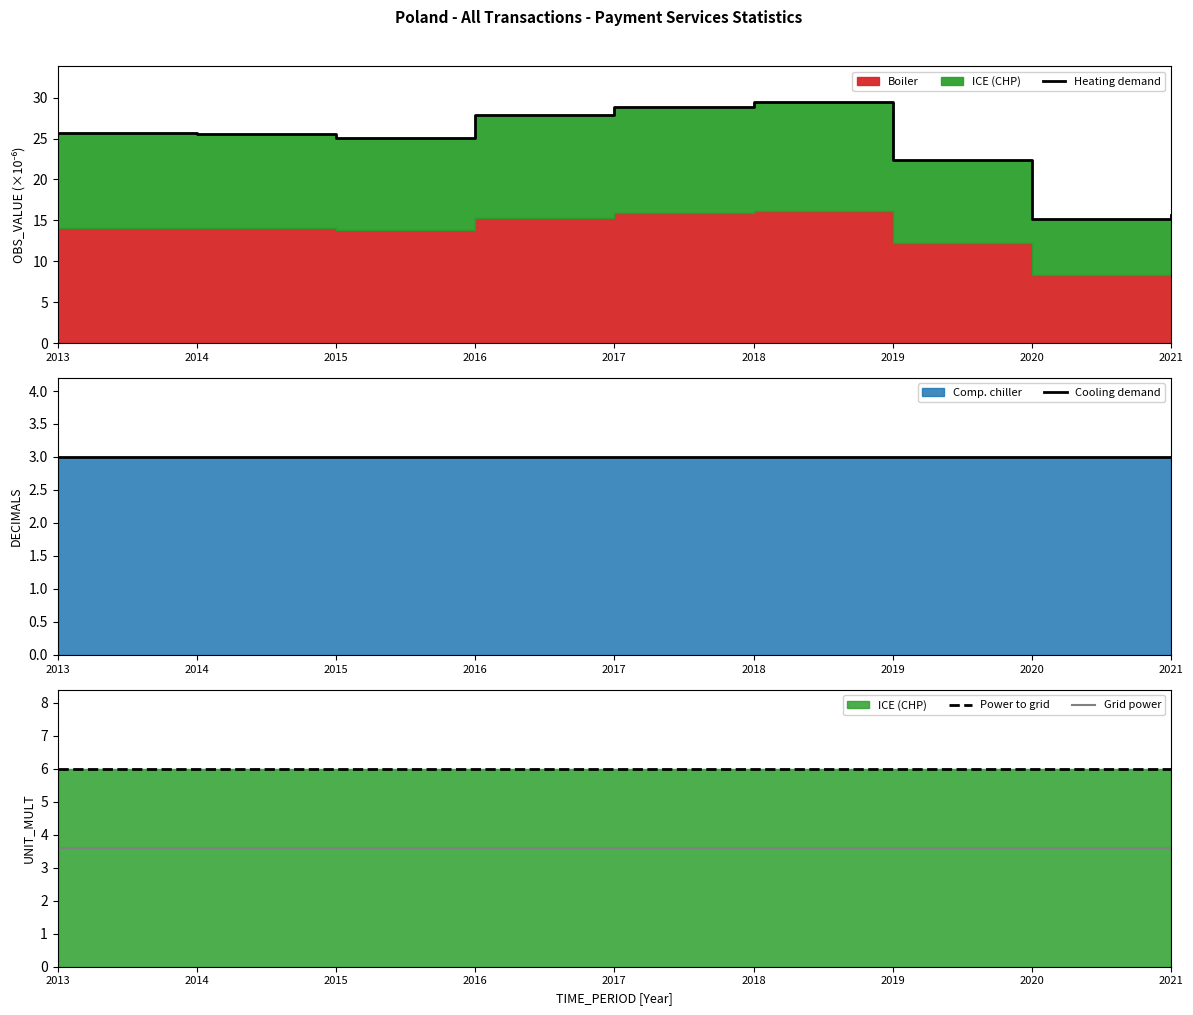

The value of Cooling demand at 2021 is 3.0. True or false?

True